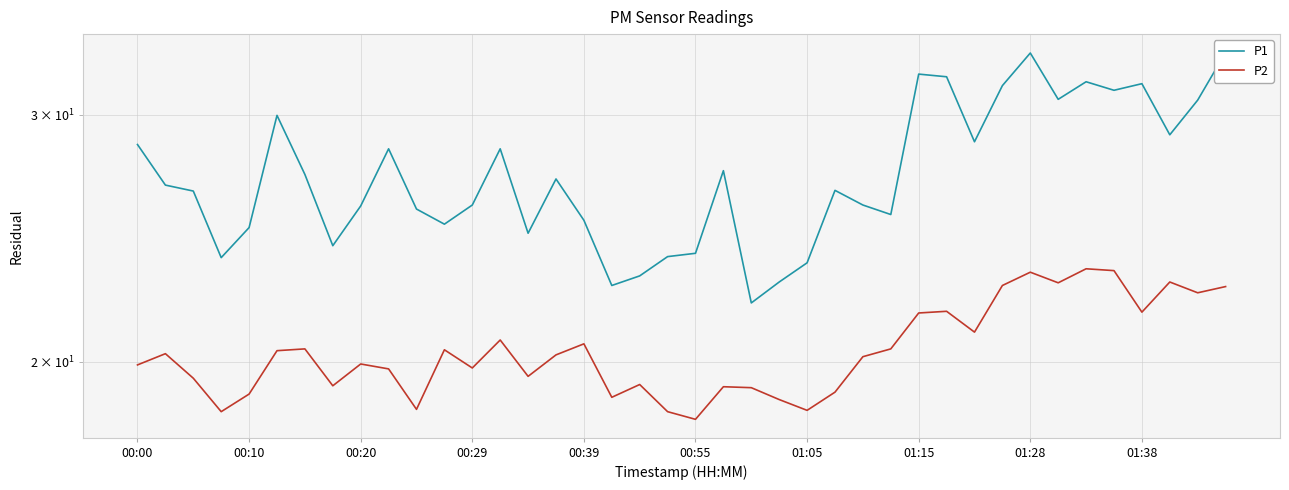

How many interior local peaks does the P2 series have?

12